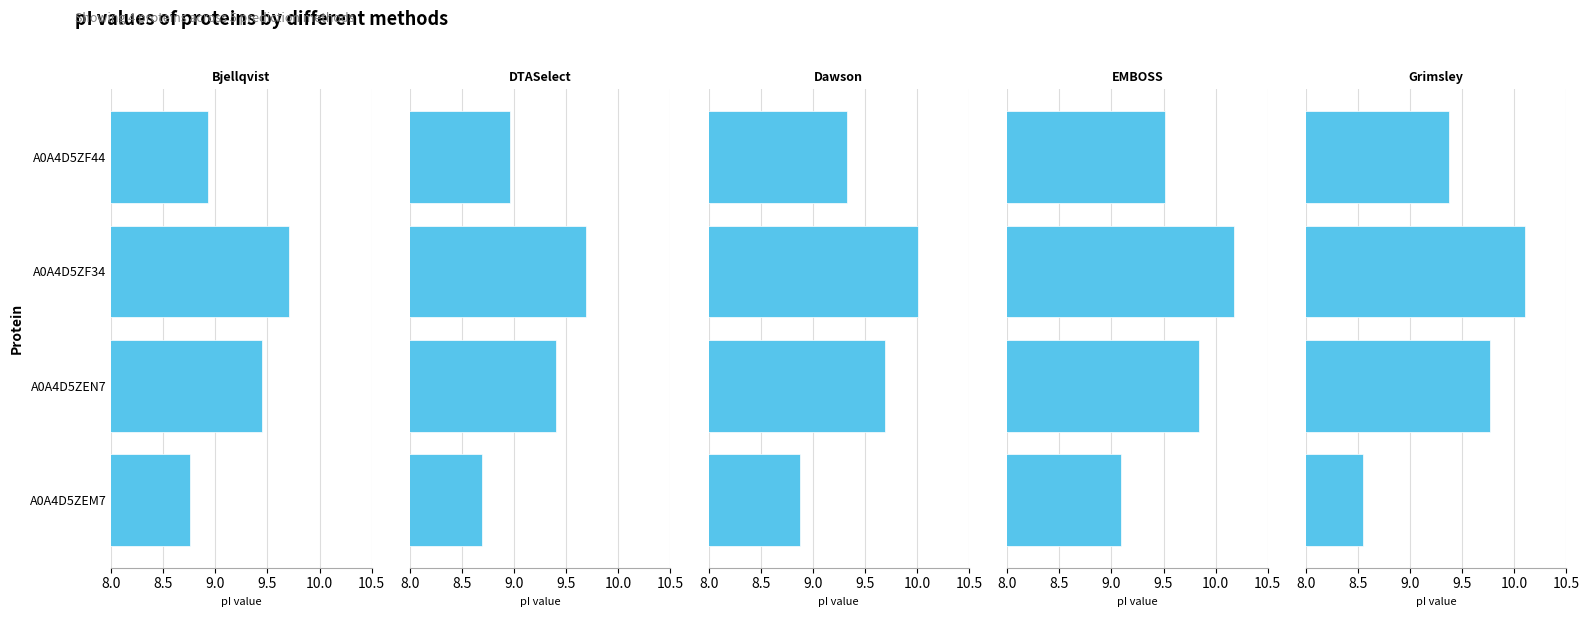

What is the lowest value of the Grimsley series?

8.6